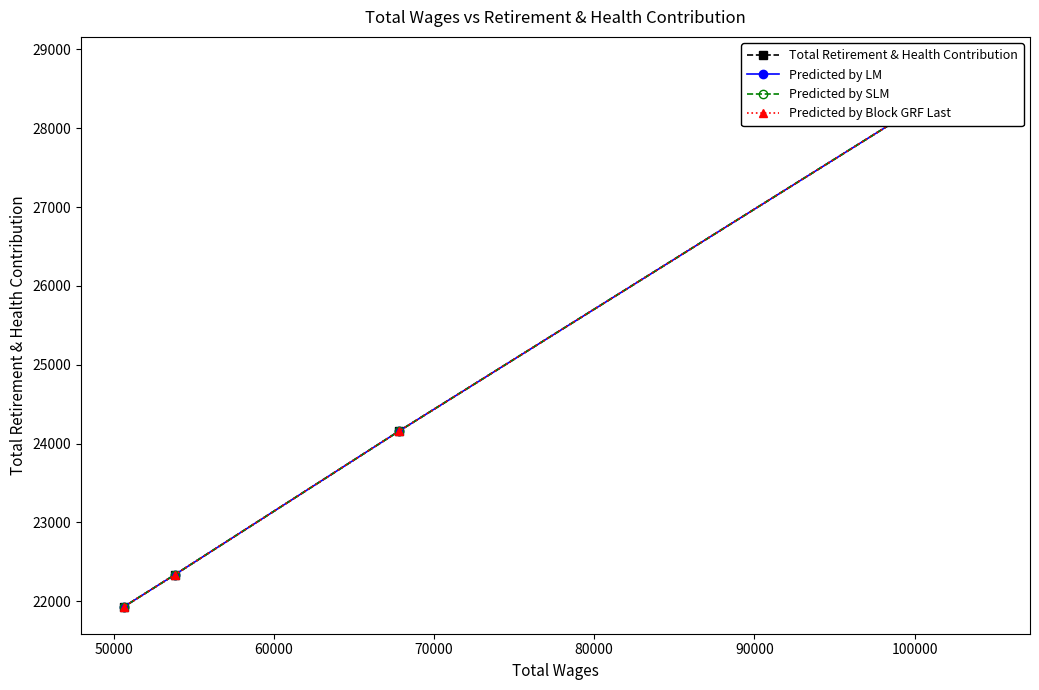

What is the maximum value shown in the chart?

28814